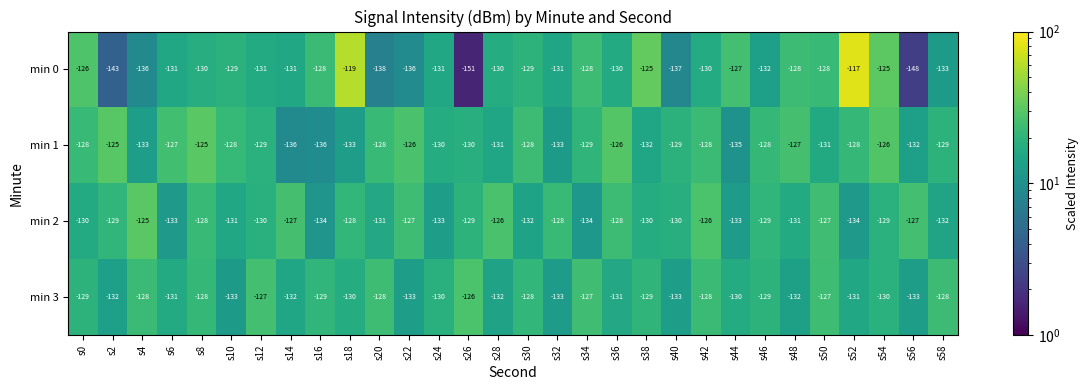

What is the minimum value shown in the chart?

-151